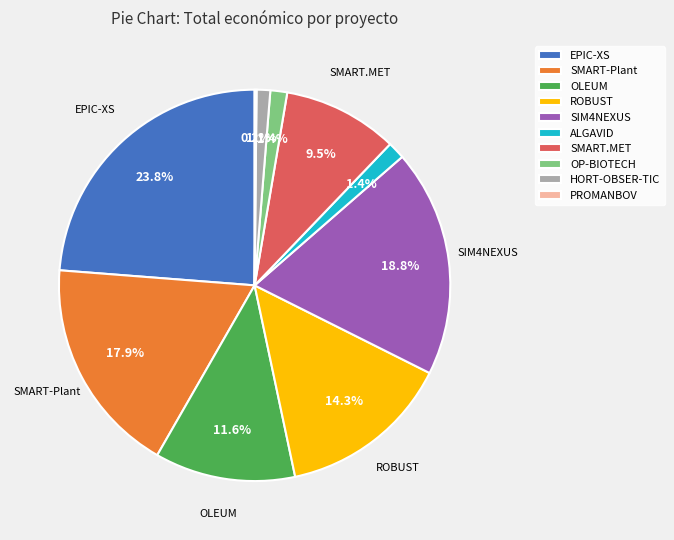

How much of the chart is everything except SMART-Plant?

82.1%